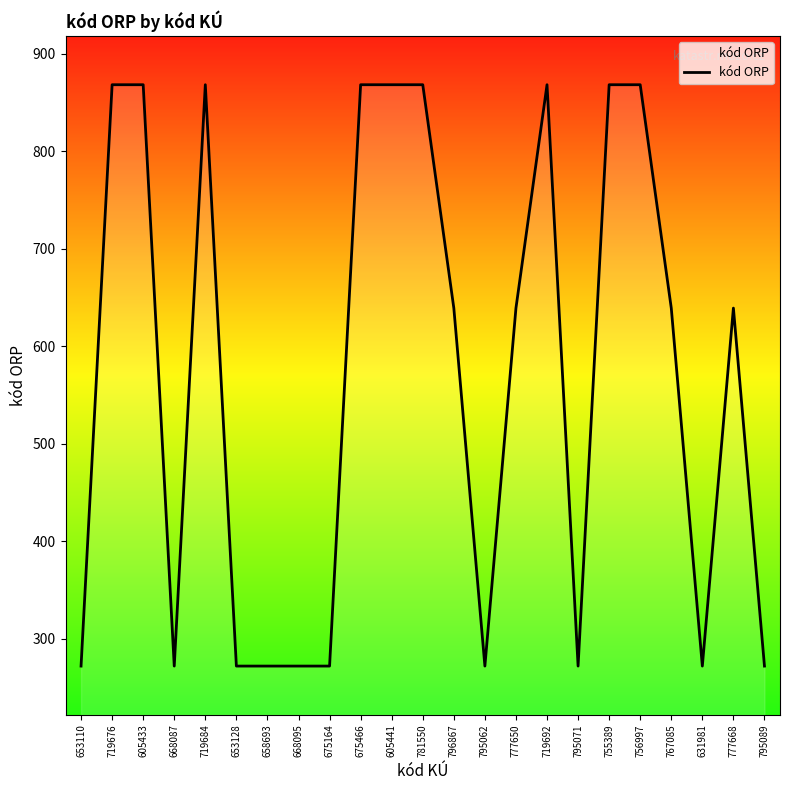

The chart shows a value of 411 at 605441. True or false?

False